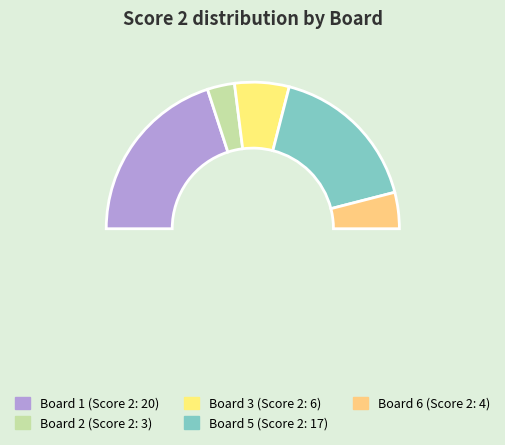

Count the number of slices in the pie.

6